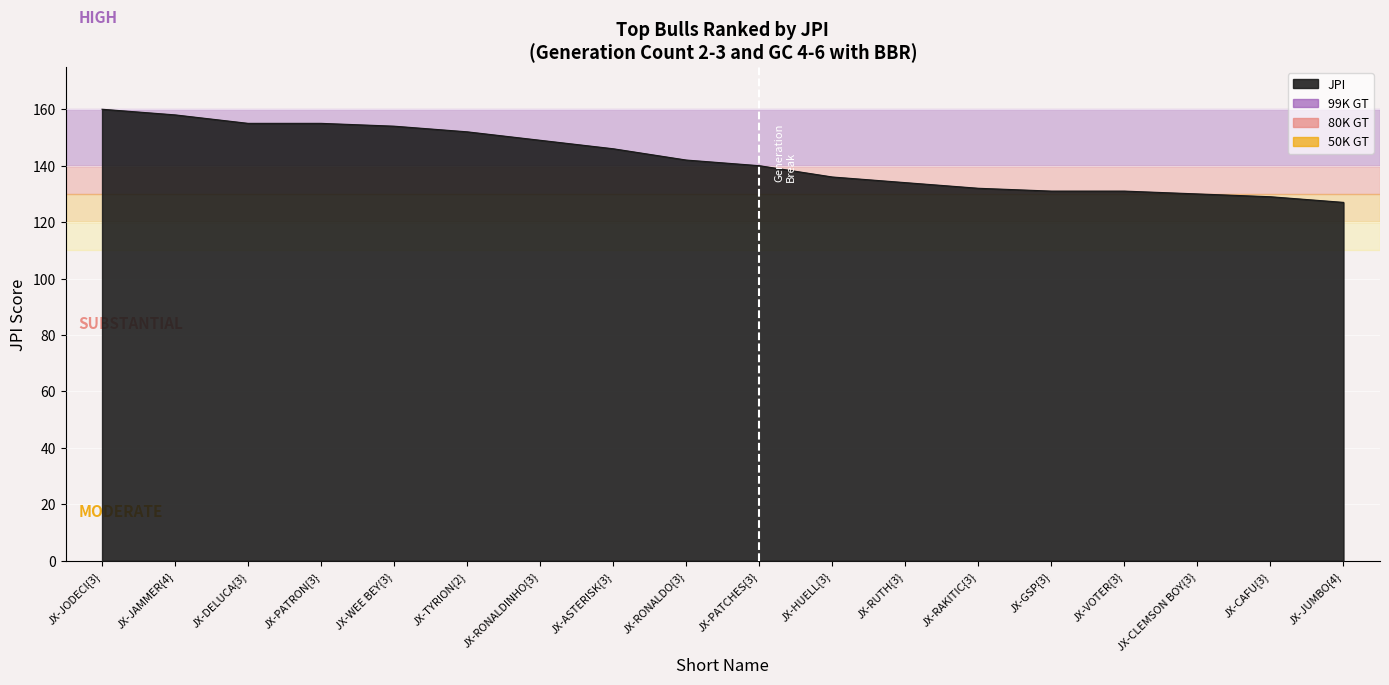

What is the change in value from JX-DELUCA{3} to JX-WEE BEY{3}?

-1